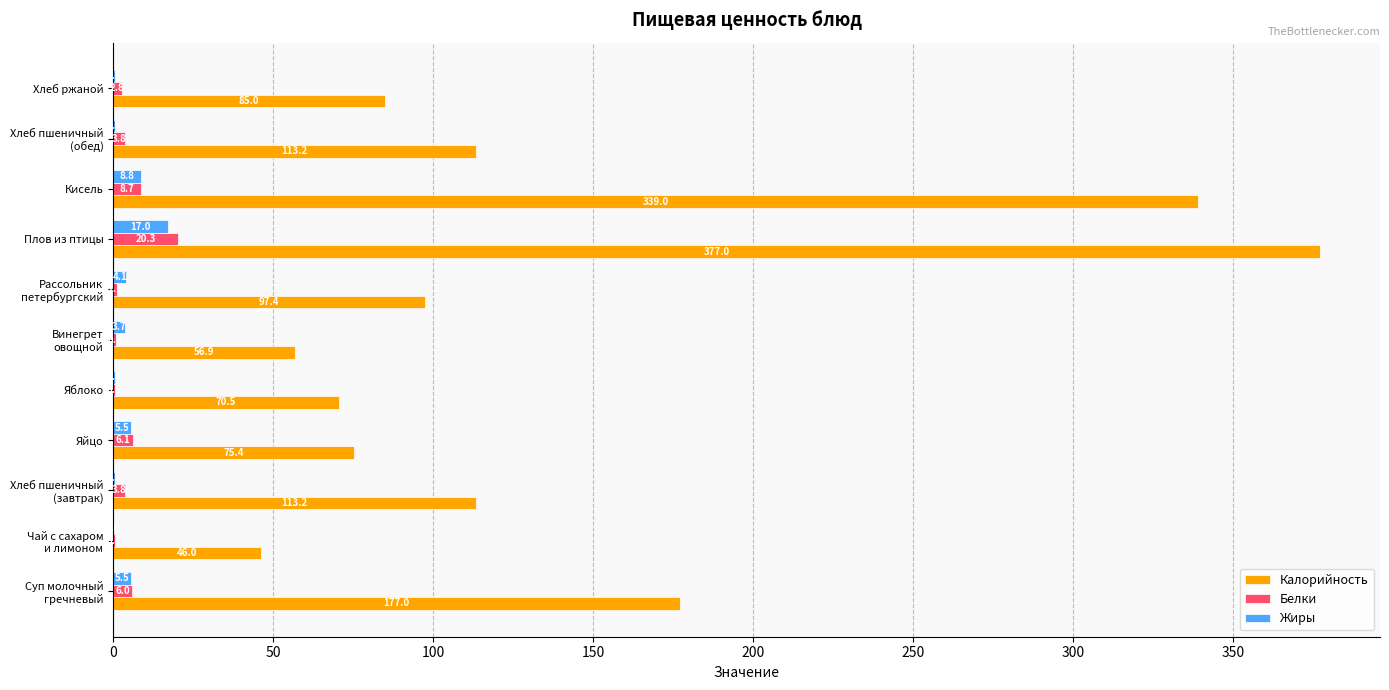

Which series has the largest total across all categories?

Калорийность